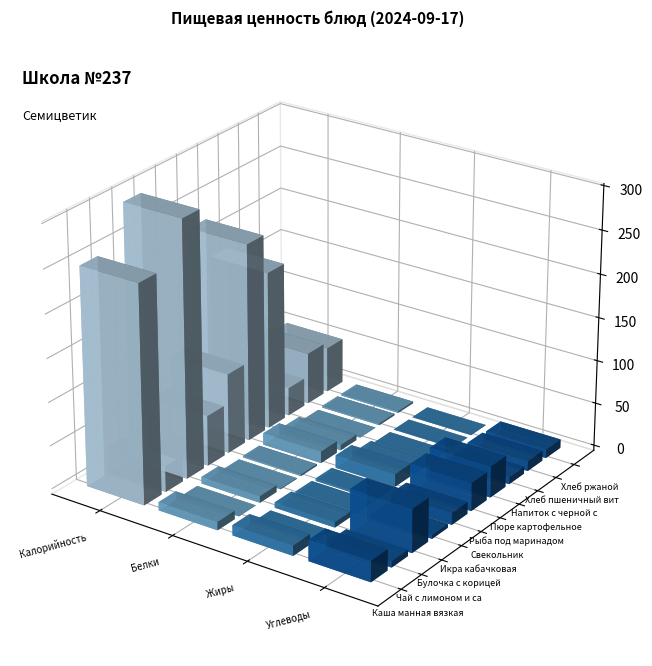

Reading right to left, transcribe all the data shown in this chart.

Каша манная вязкая: Углеводы=24.1	Жиры=11.7	Белки=9.5	Калорийность=251.3
Чай с лимоном и сахаром: Углеводы=7.1	Жиры=0.0	Белки=0.2	Калорийность=29.8
Булочка с корицей: Углеводы=50.3	Жиры=6.2	Белки=7.6	Калорийность=296.1
Икра кабачковая: Углеводы=4.4	Жиры=3.0	Белки=0.7	Калорийность=58.2
Свекольник: Углеводы=13.5	Жиры=2.9	Белки=1.8	Калорийность=92.3
Рыба под маринадом: Углеводы=32.5	Жиры=14.7	Белки=13.5	Калорийность=228.6
Пюре картофельное: Углеводы=36.0	Жиры=4.5	Белки=6.3	Калорийность=182.7
Напиток с черной смородиной: Углеводы=8.0	Жиры=0.1	Белки=0.1	Калорийность=32.7
Хлеб пшеничный витаминизированный: Углеводы=11.4	Жиры=0.3	Белки=2.0	Калорийность=59.7
Хлеб ржаной: Углеводы=10.0	Жиры=0.4	Белки=2.0	Калорийность=52.2